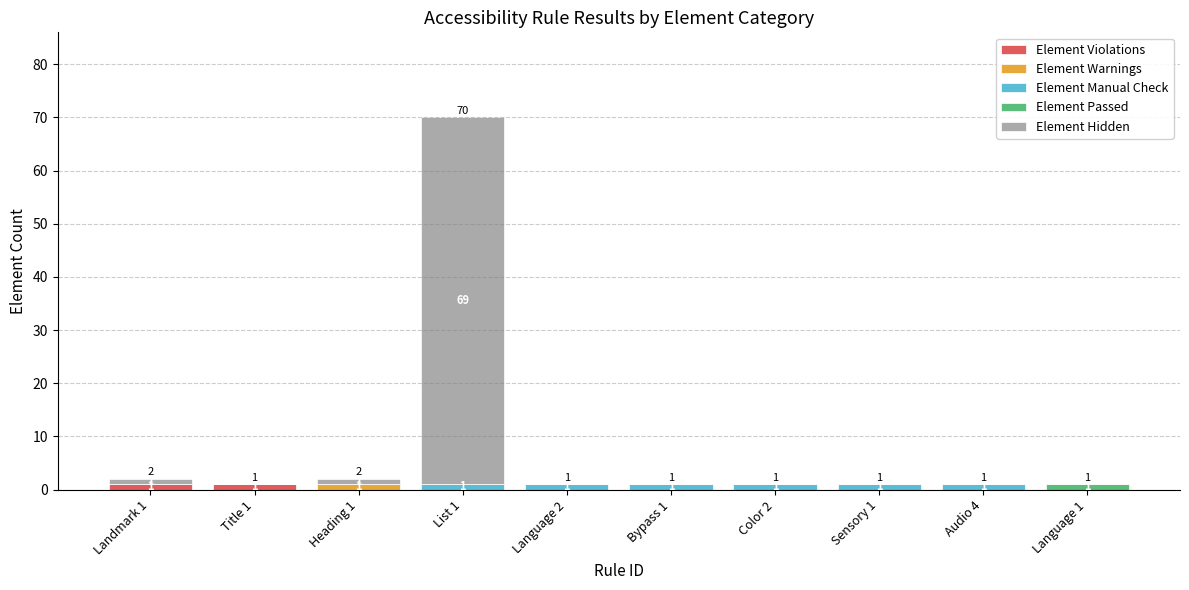

At which category is the sum across all series the highest?

List 1